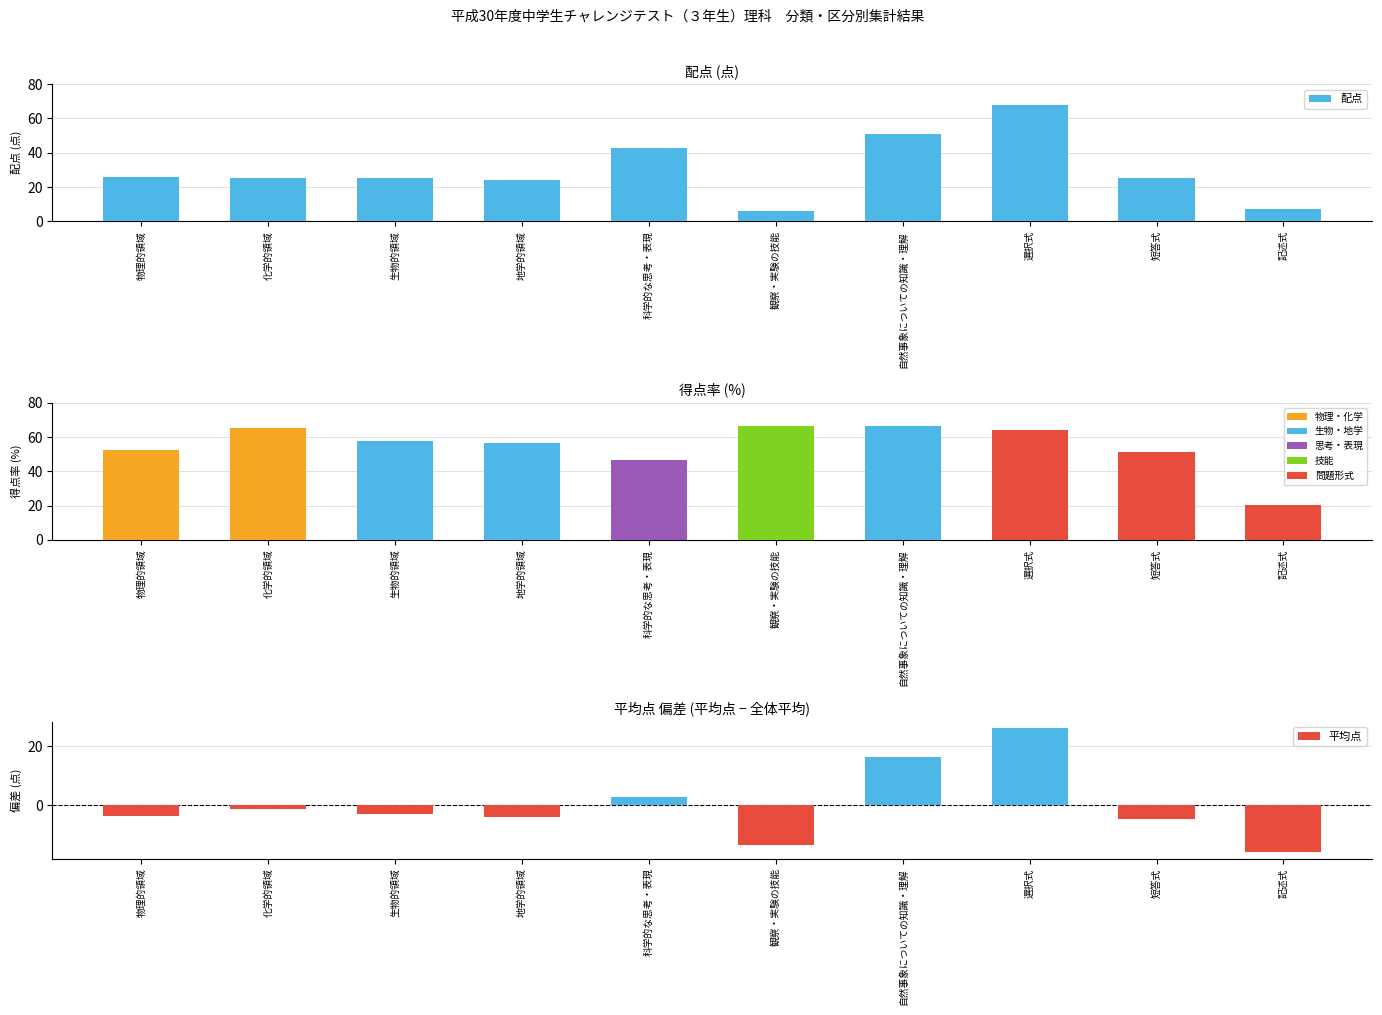

List the series in order of their overall mean, lowest first.

平均点, 配点